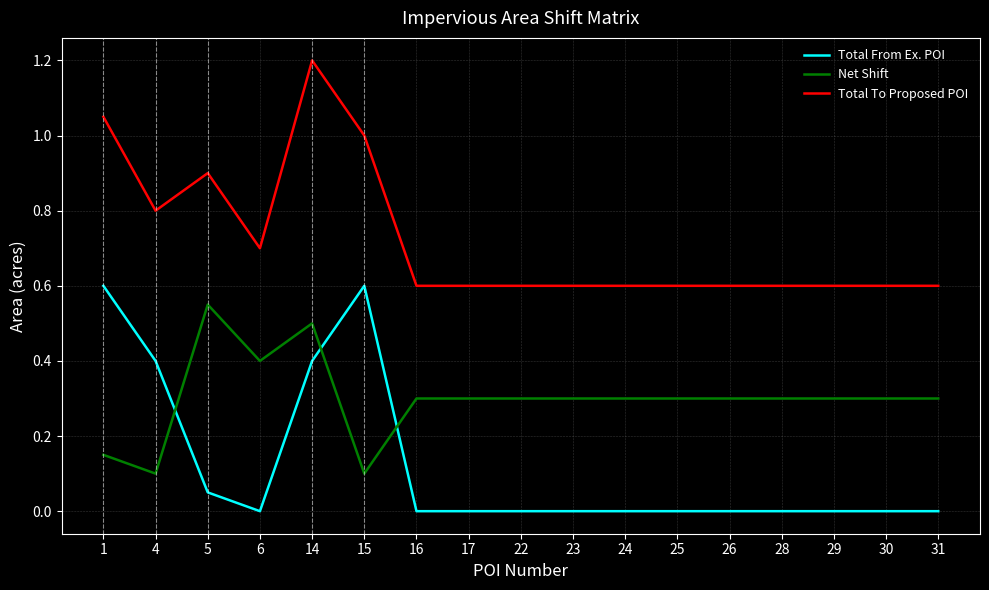

True or false: Total To Proposed POI and Net Shift cross at least once.

False